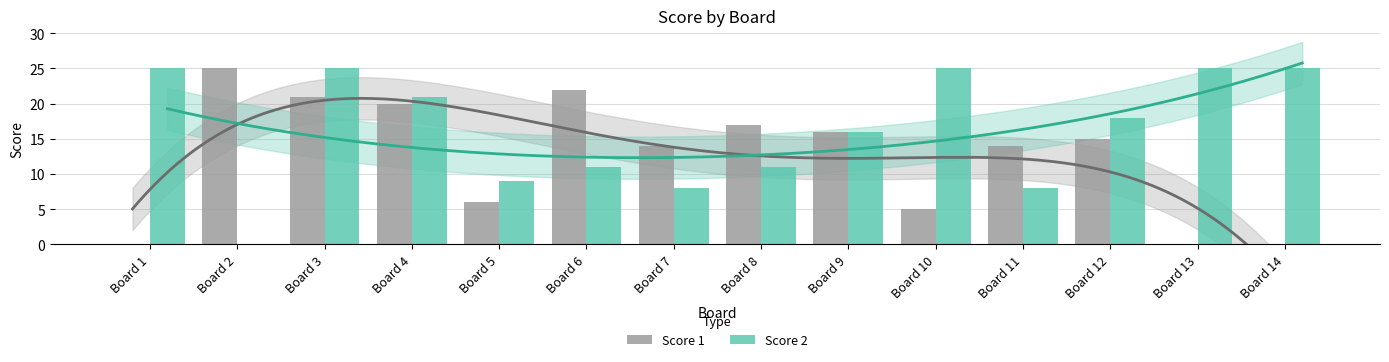

Are the bars horizontal?

No